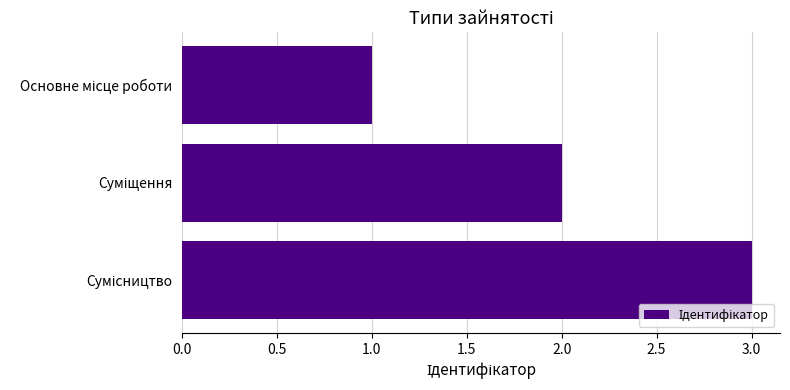

What is the greatest value displayed?

3